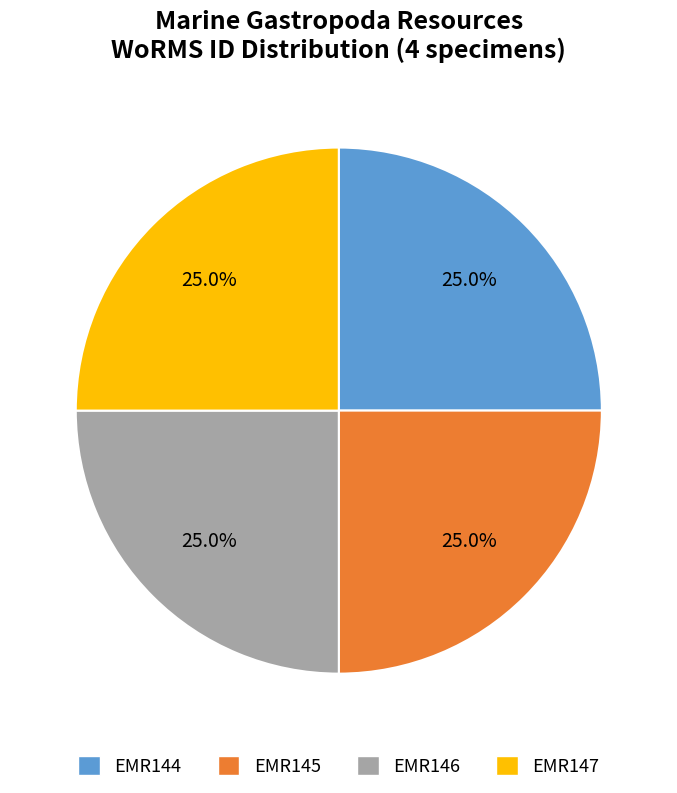

What is the ratio of the value at EMR145 to the value at EMR146?

1.0